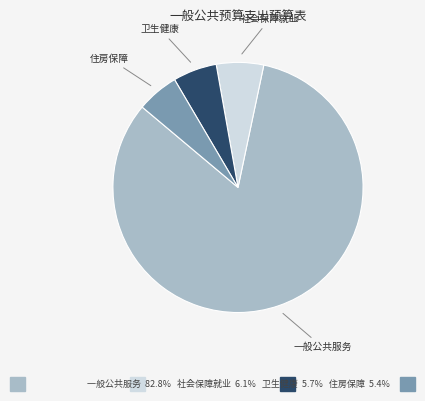

Does any single category account for the majority?

Yes